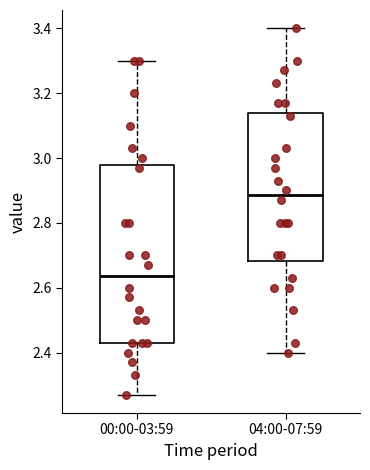

Reading left to right, read every box against the y-axis: the position of its median line, the range the box covers, and the ends of its whiskers. The values are not printed on the chart, so give them approximately, as read against the axis.

00:00-03:59: median 2.64, box 2.44 to 2.98, whiskers 2.28 to 3.30
04:00-07:59: median 2.88, box 2.68 to 3.14, whiskers 2.40 to 3.40